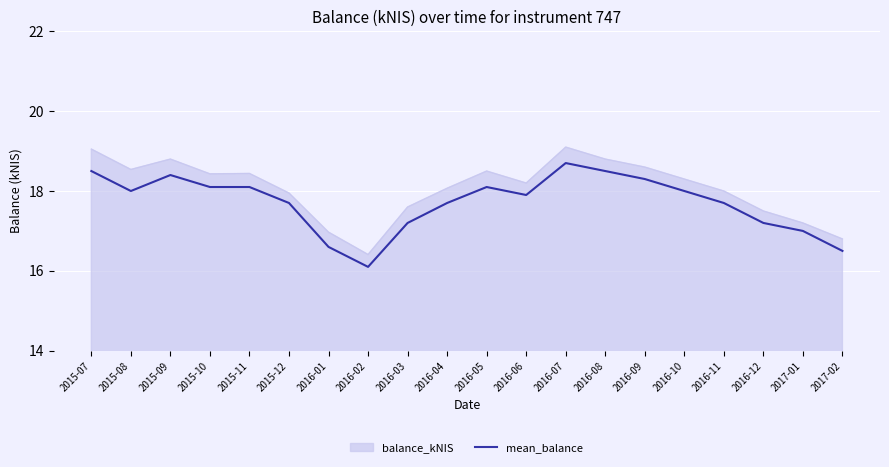

Which series changed the most between 2015-10 and 2016-02?

balance_kNIS